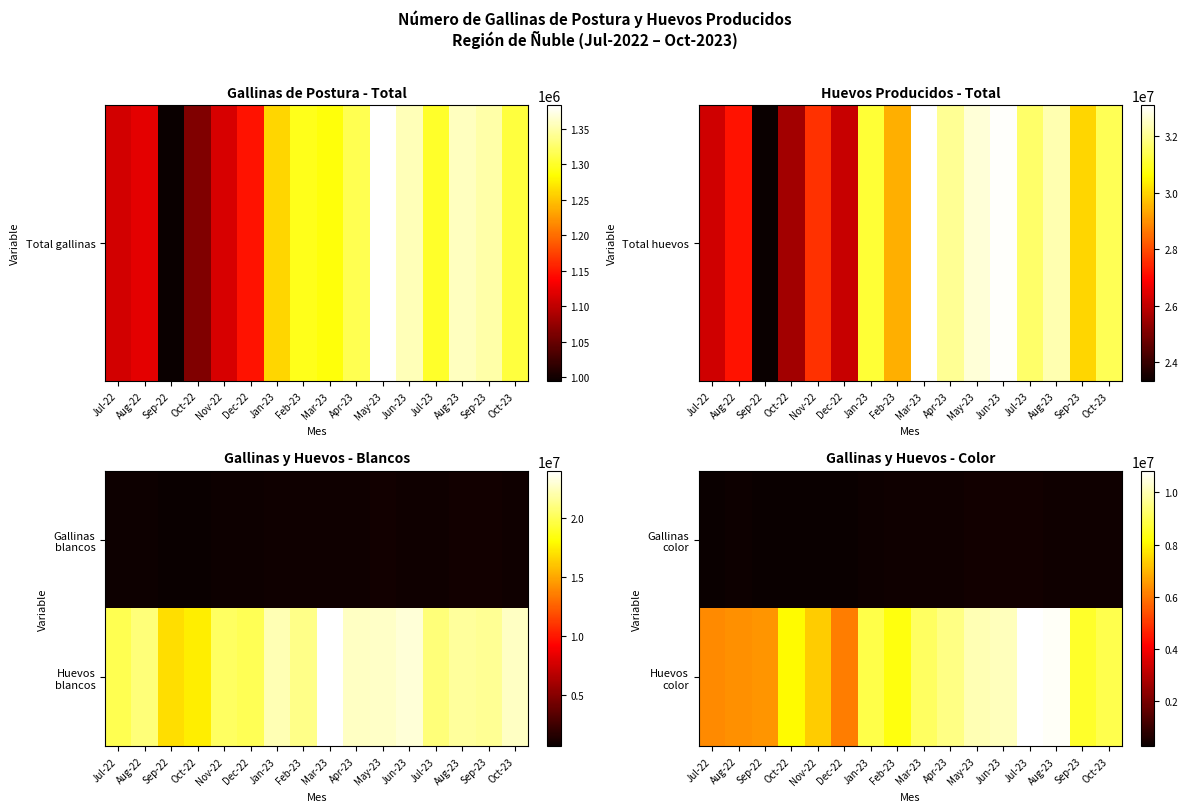

What is the difference between the highest and lowest values at Oct-22?

7770729